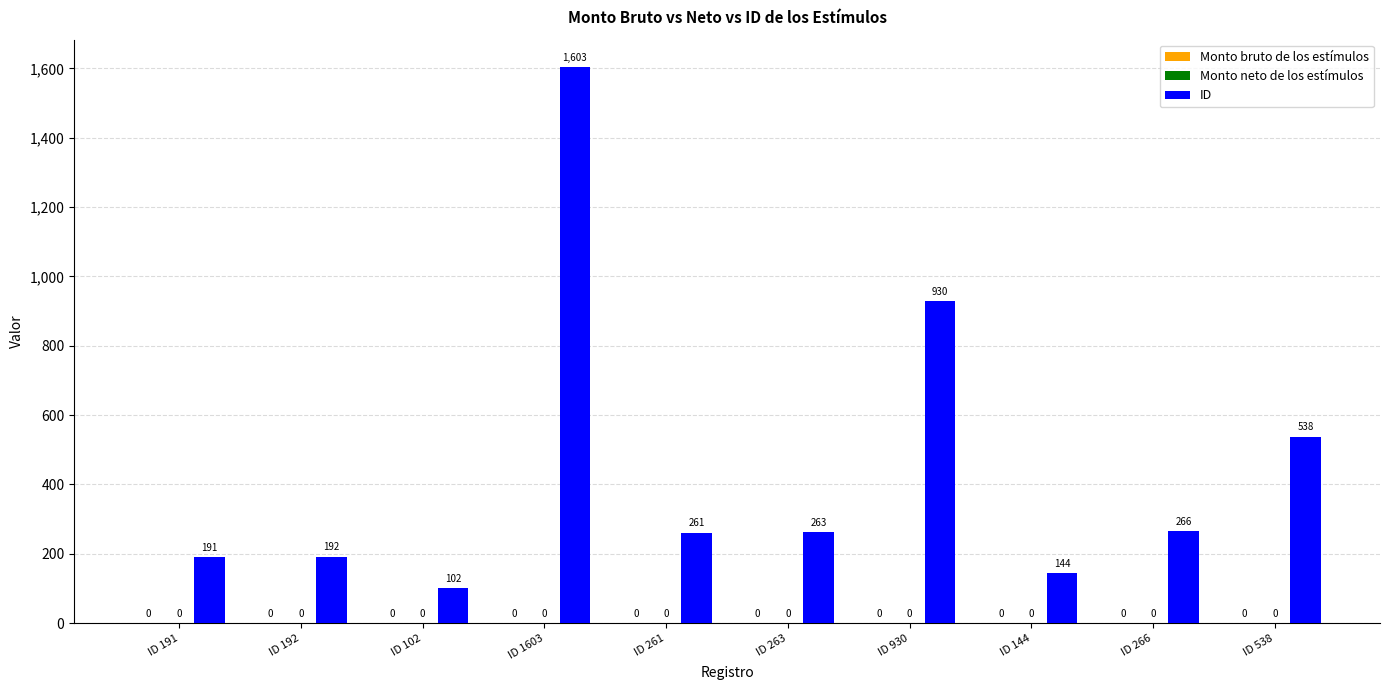

What is the label of the 3rd bar from the right?

ID 144